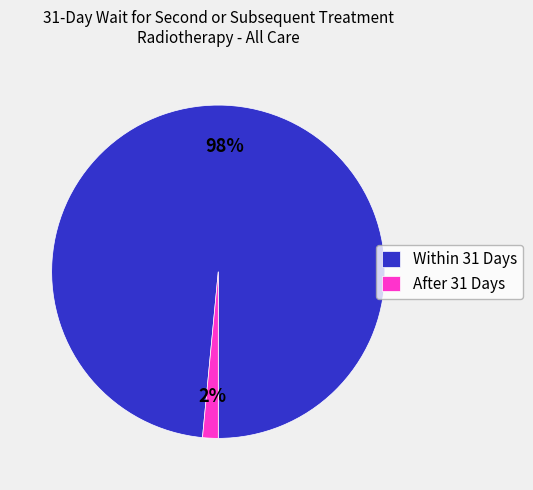

How many segments does this pie chart have?

2